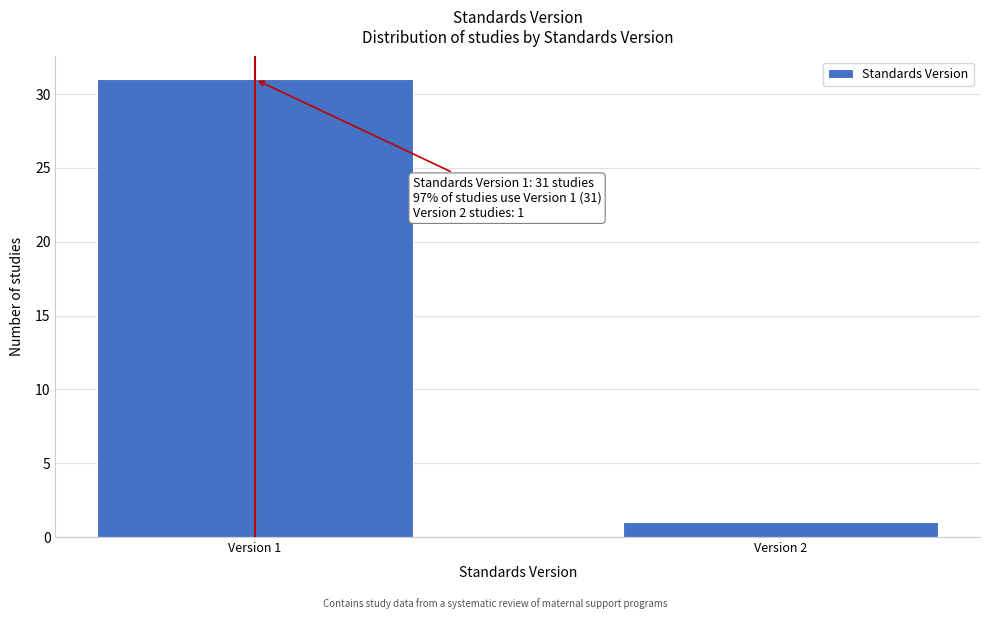

Reading right to left, extract all data points from this chart.

Version 2=1	Version 1=31